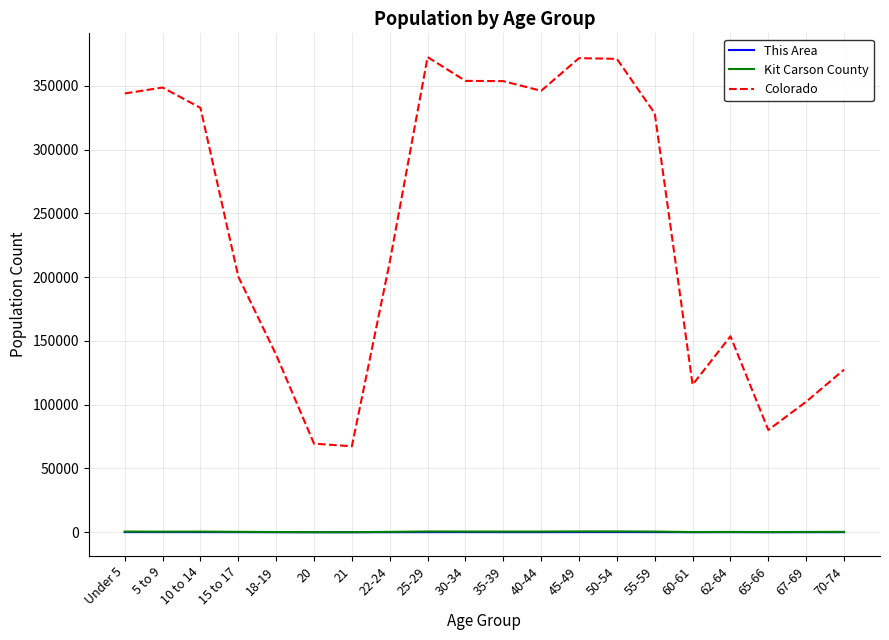

Which series changed the most between 65-66 and 70-74?

Colorado